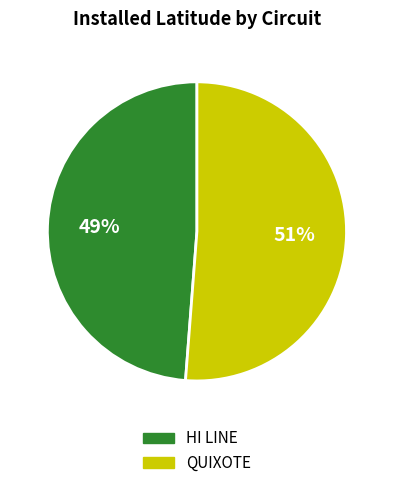

What is the ratio of the value at HI LINE to the value at QUIXOTE?

1.0